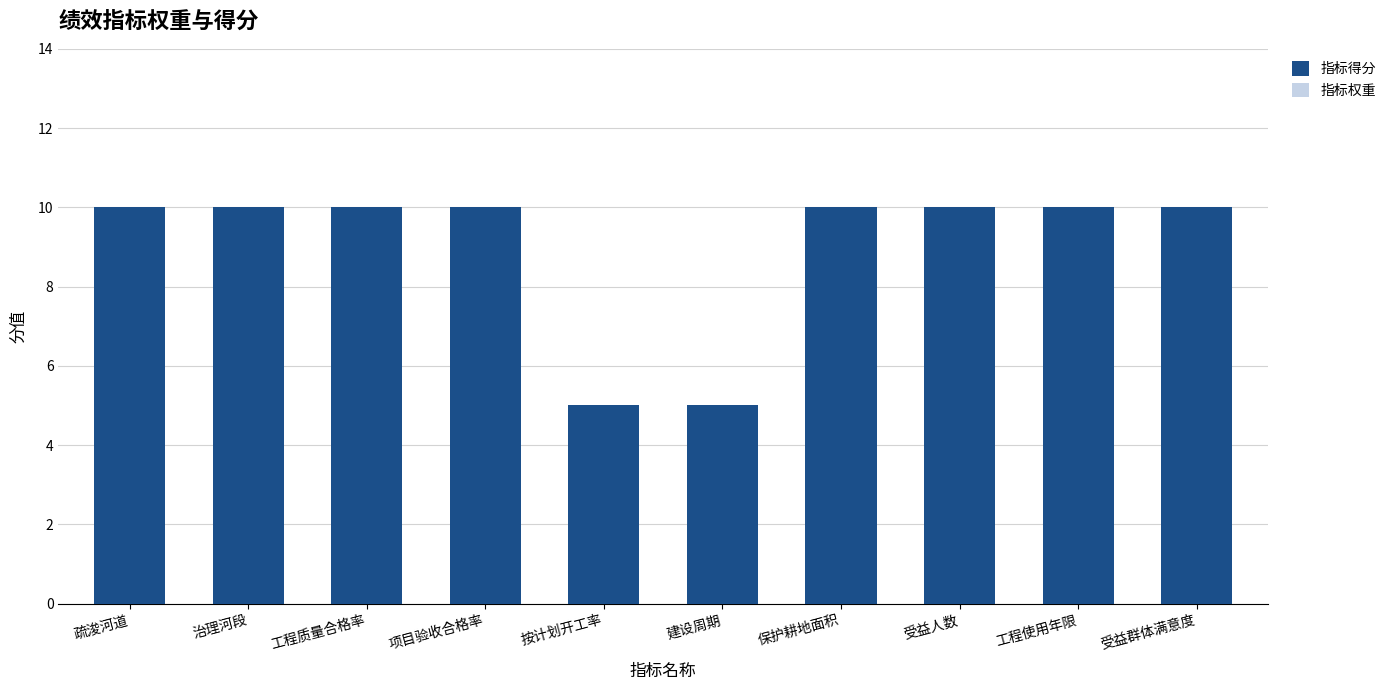

At which label does 指标权重 reach its minimum?

按计划开工率